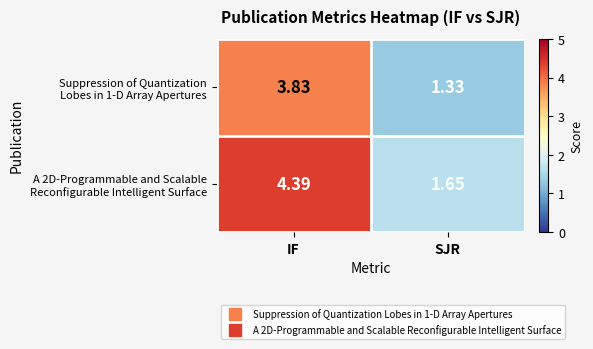

Count the number of categories in the chart.

2